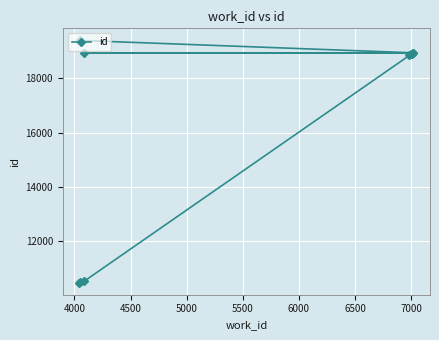

Between 7000 and 5500, which is larger?

7000